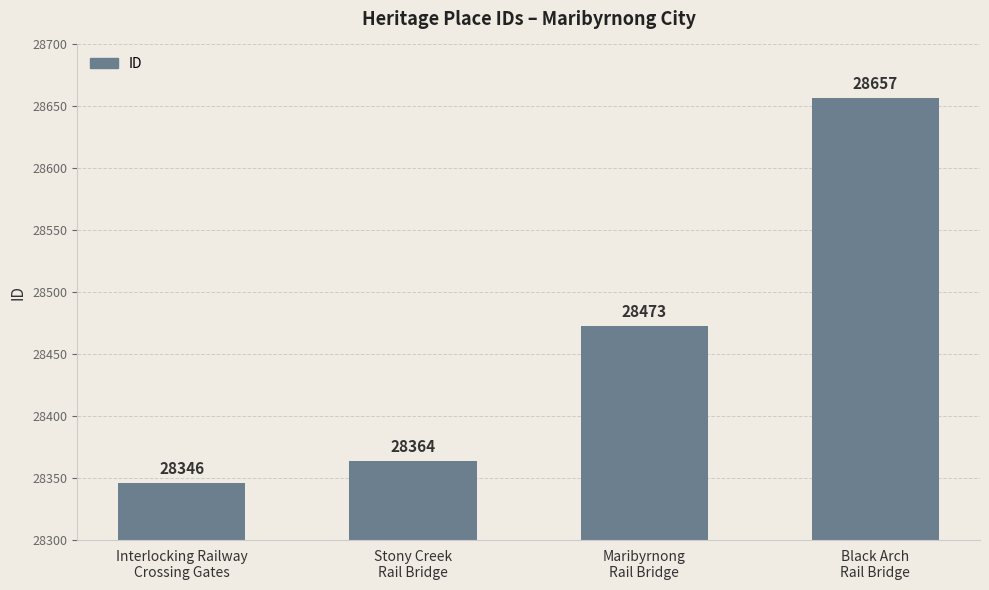

Reading left to right, what are all the values shown in this chart?

28346	28364	28473	28657